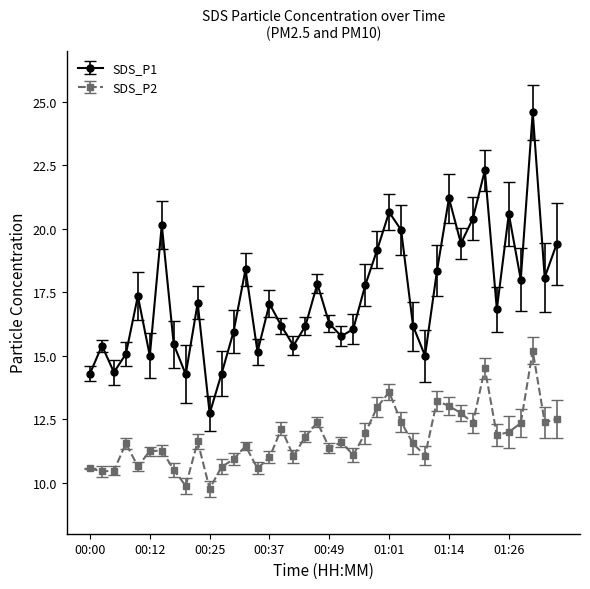

How many data points in SDS_P1 are less than 17?

20